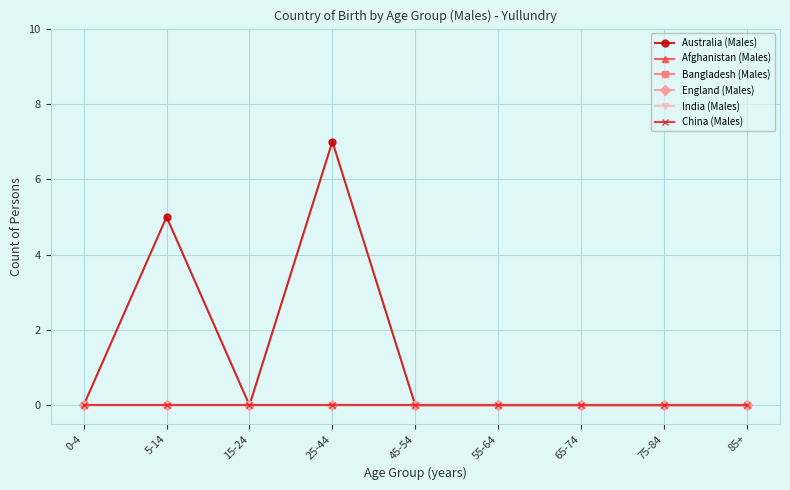

At 15-24, list the series in order from largest to smallest.

Australia (Males), Afghanistan (Males), Bangladesh (Males), England (Males), India (Males), China (Males)